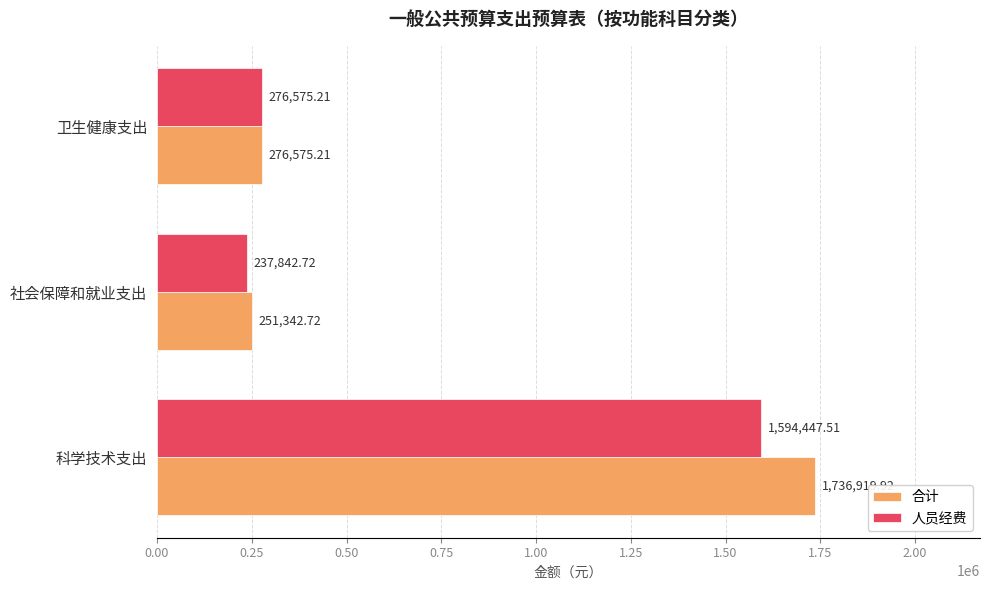

What is the total value across all series at 卫生健康支出?

553150.4